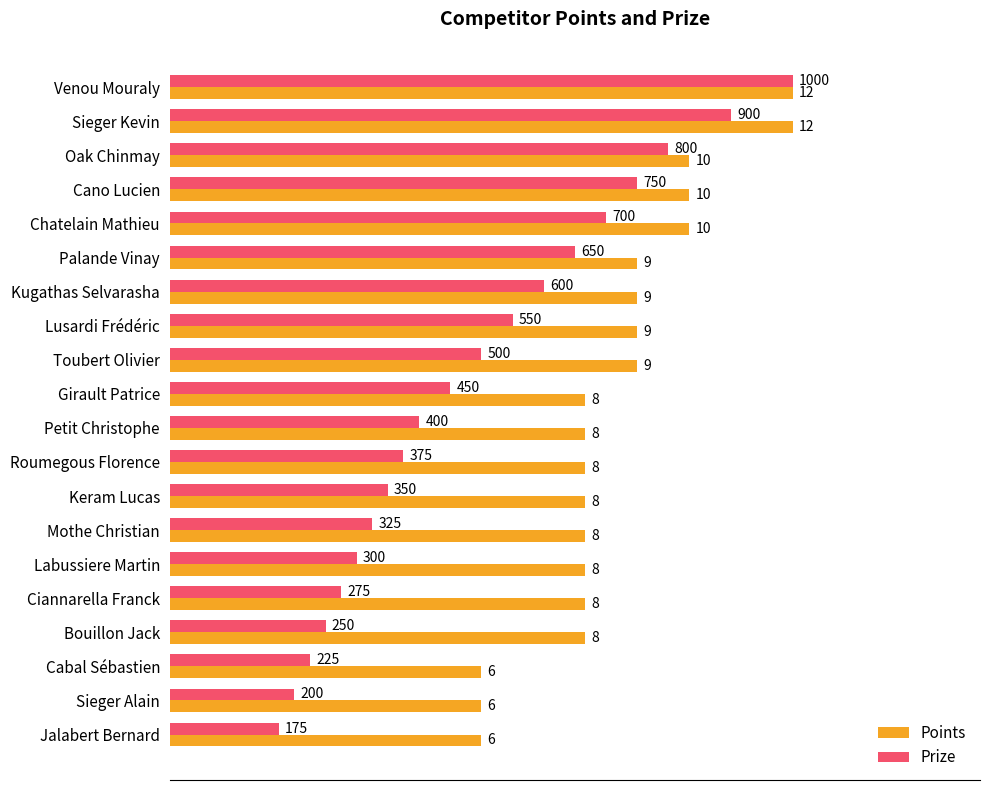

At which category does the chart reach its minimum across all series?

Jalabert Bernard